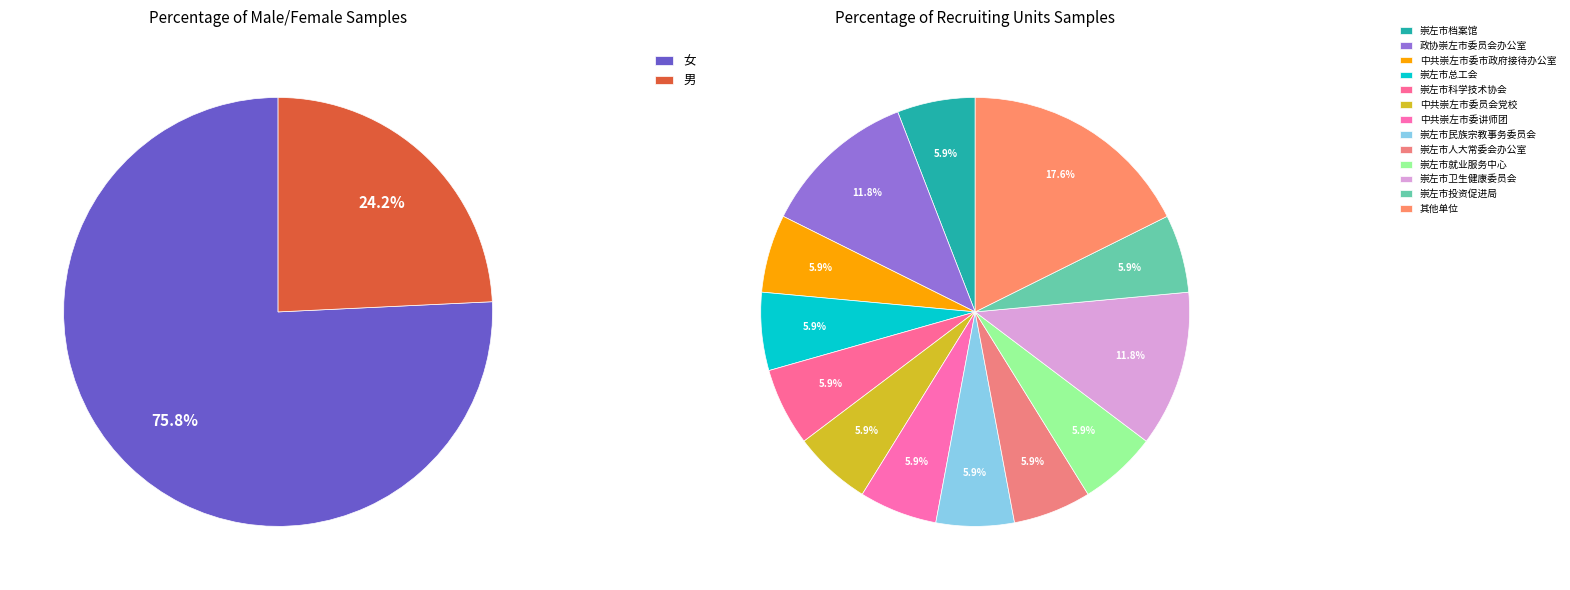

What is the largest slice in the pie chart?

女